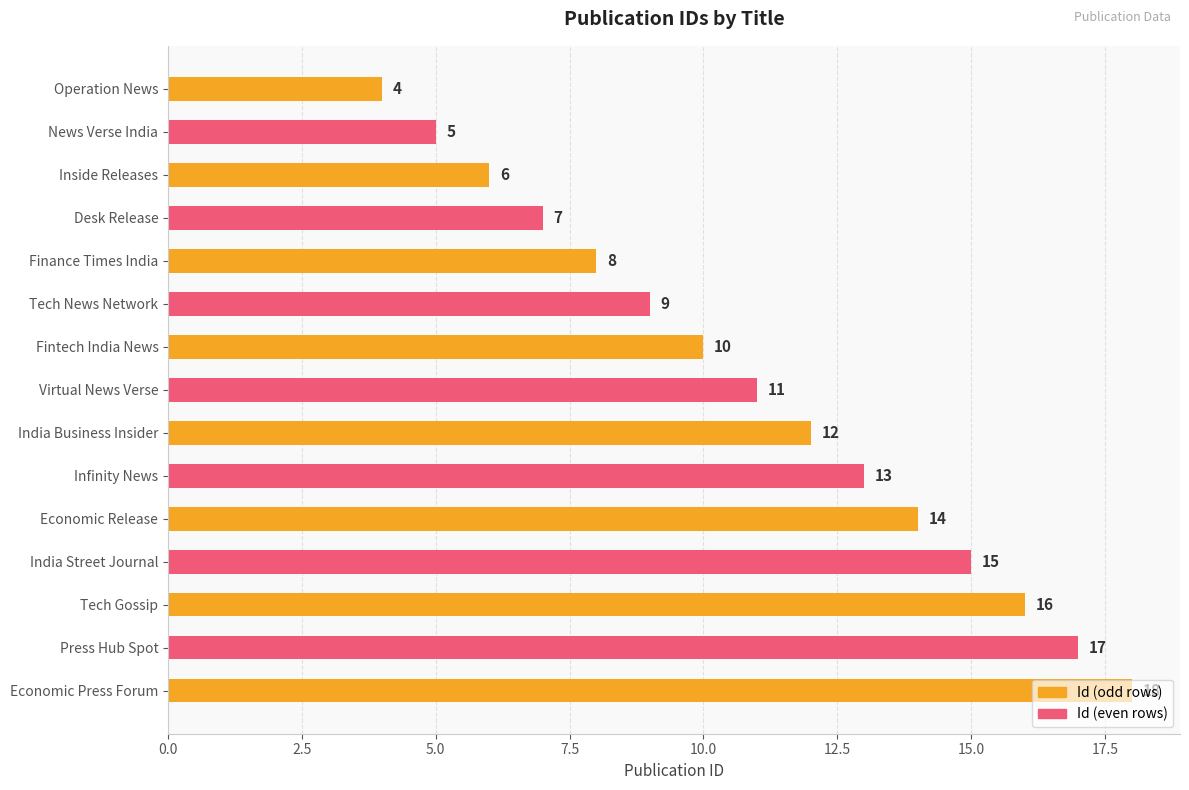

The chart shows a value of 10 at Fintech India News. True or false?

True